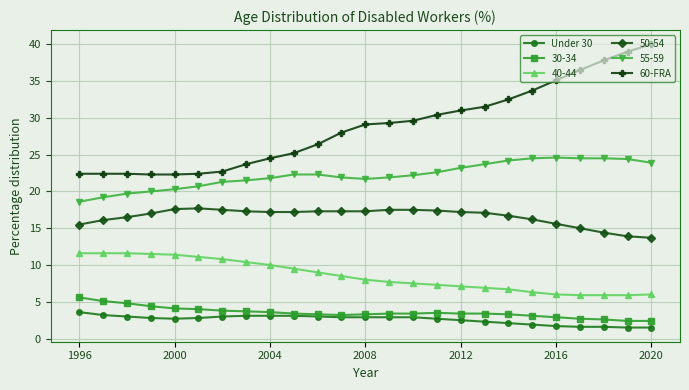

Which series has the largest total across all categories?

60-FRA